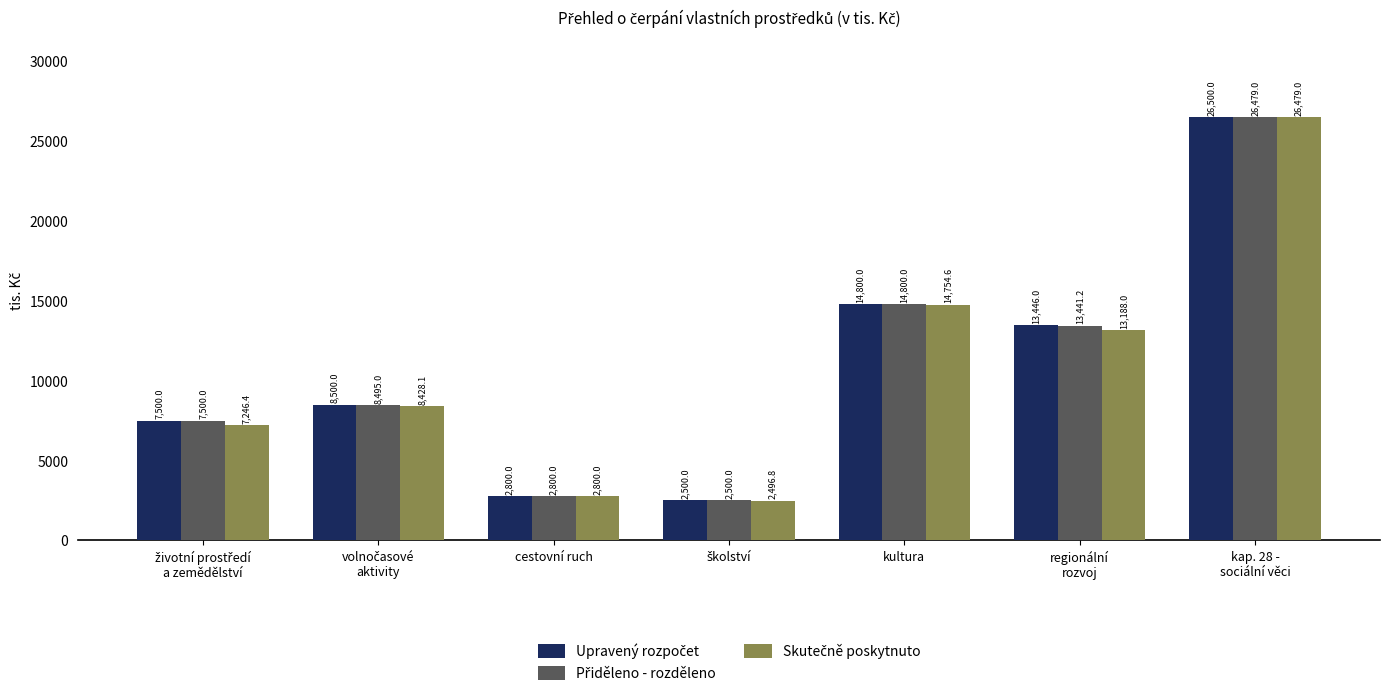

What is the smallest value displayed?

2496.8